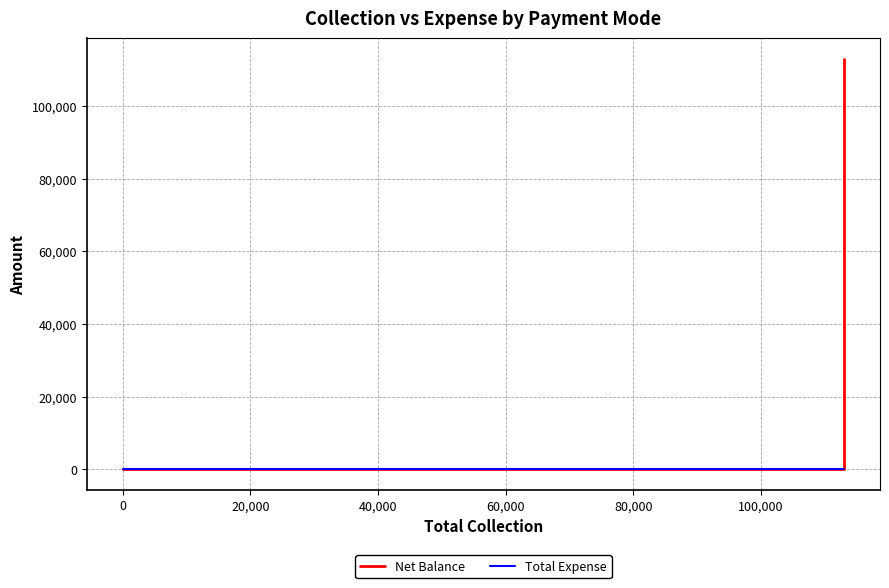

Rank the series by their average value, from highest to lowest.

Net Balance, Total Expense